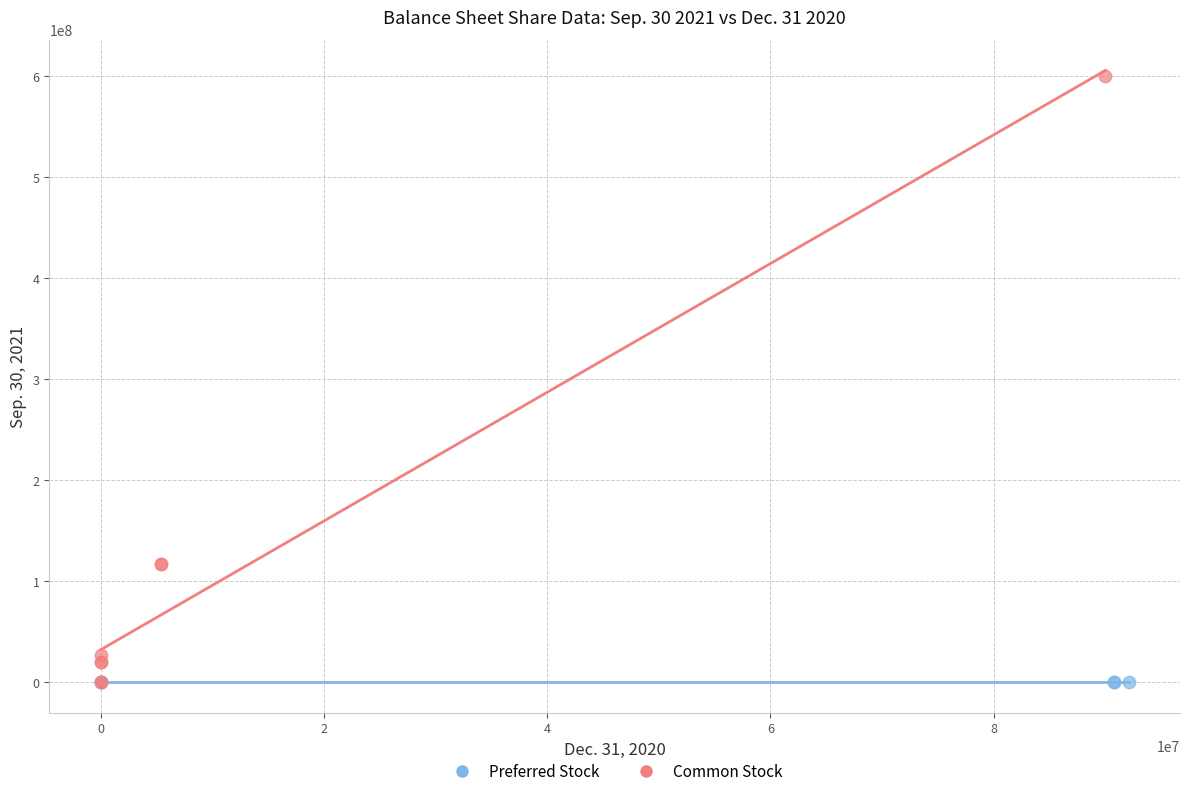

Which series has the largest Y range (max minus min)?

Common Stock